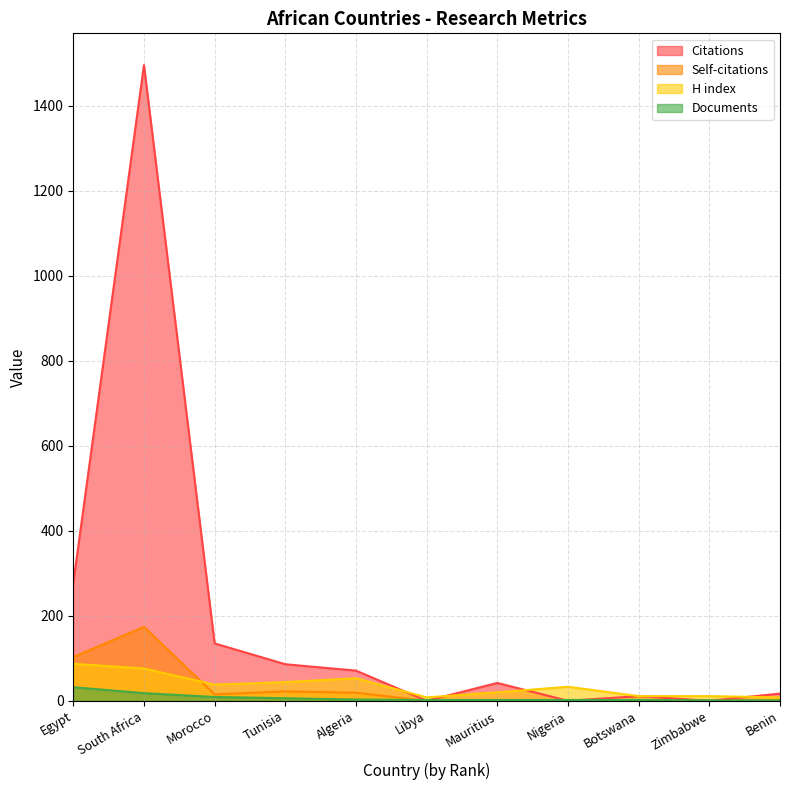

How many data points in H index are less than 33?

5